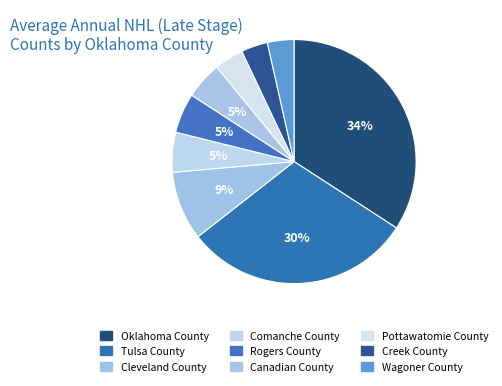

Which has a higher value, Pottawatomie County or Comanche County?

Comanche County